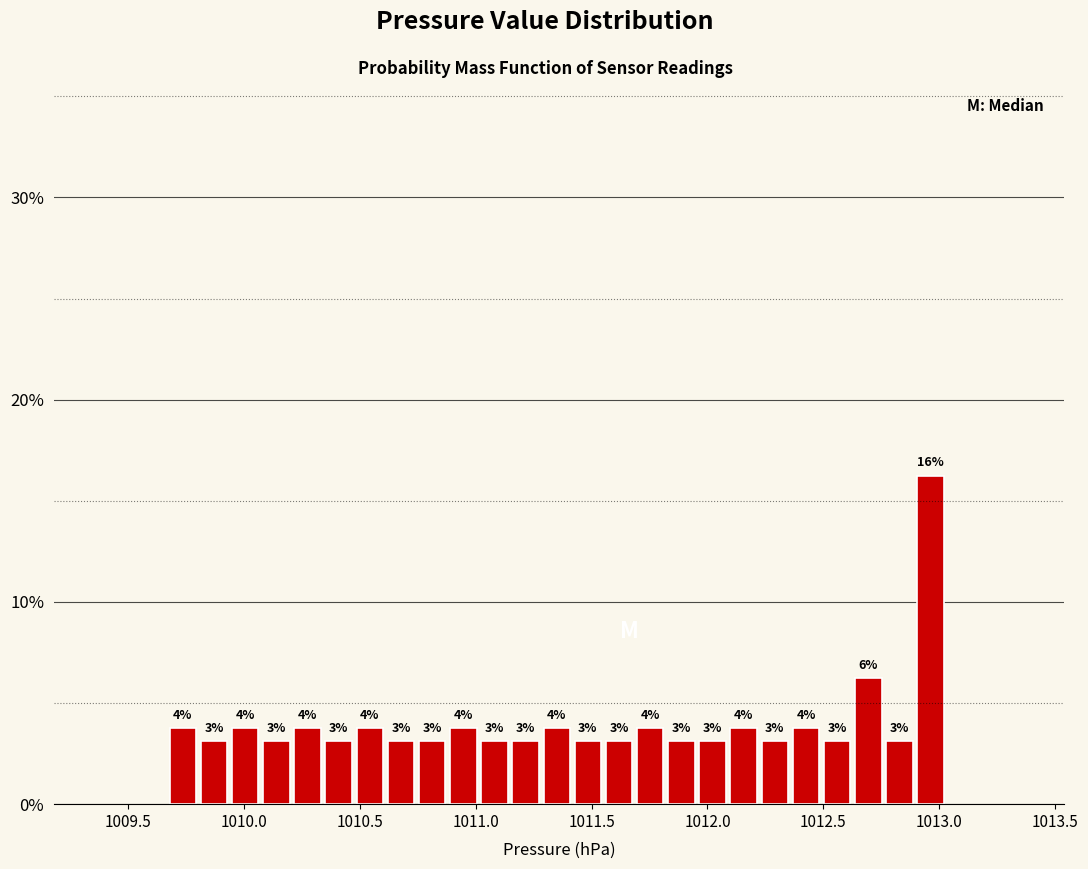

Around what value on the x-axis is the tallest bar? Give the approximate position of its centre, as read against the axis.

1012.95